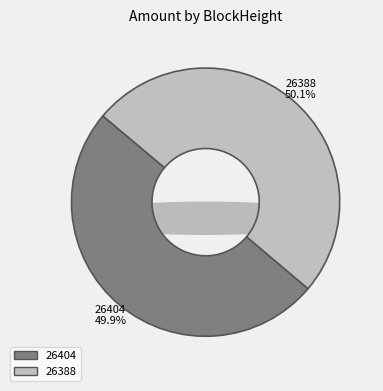

What percentage do 26388 and 26404 together represent?

100.0%